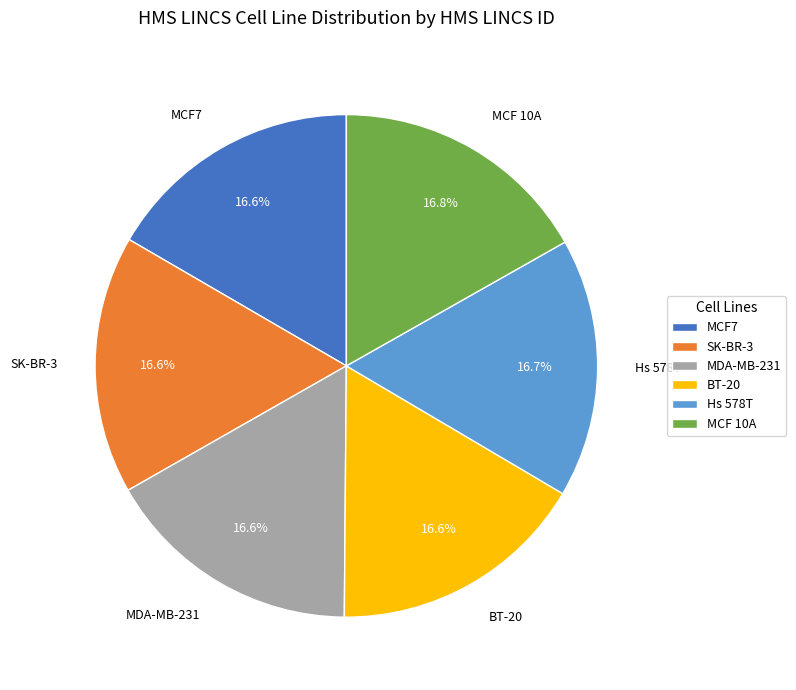

Combined, what portion of the pie is MCF7 and Hs 578T?

33.3%